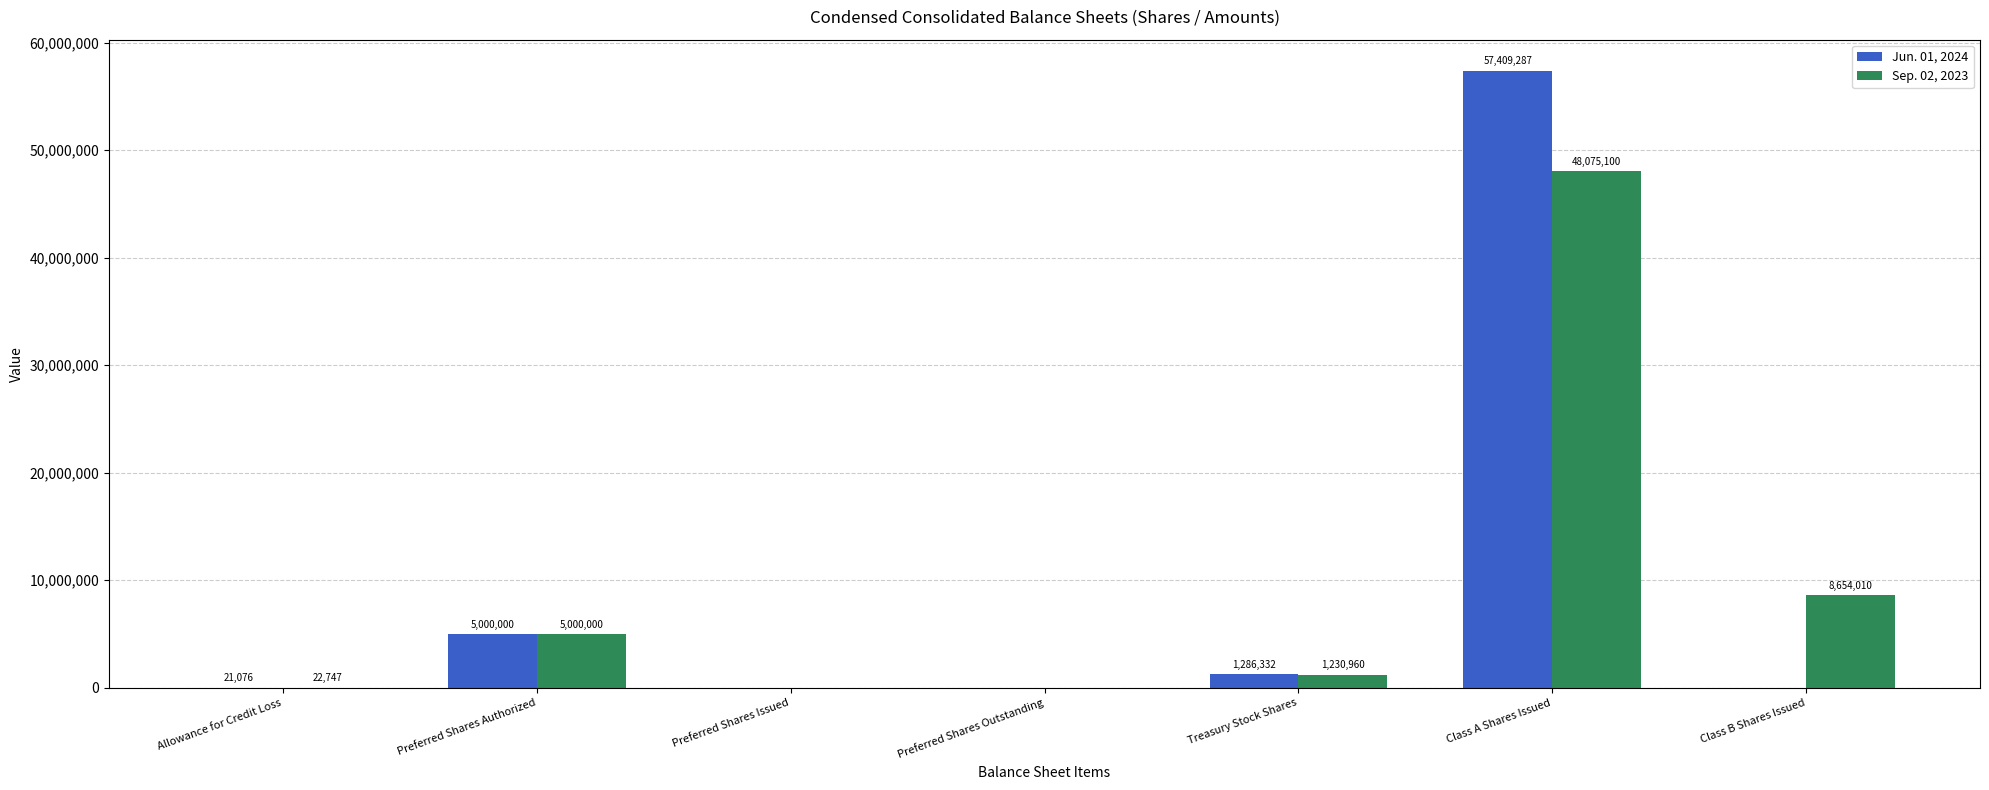

At which category is the sum across all series the highest?

Class A Shares Issued